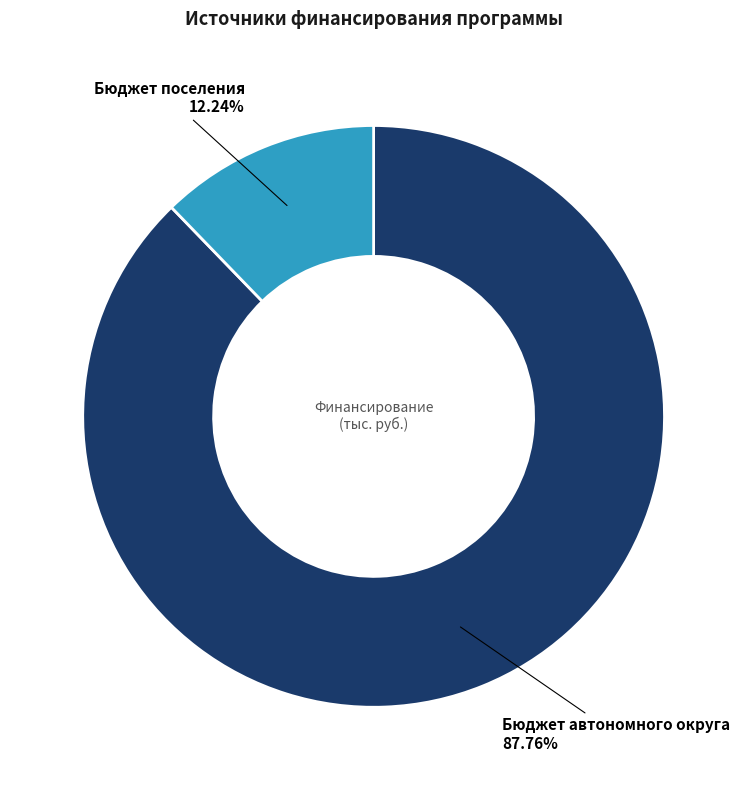

How many segments does this pie chart have?

2